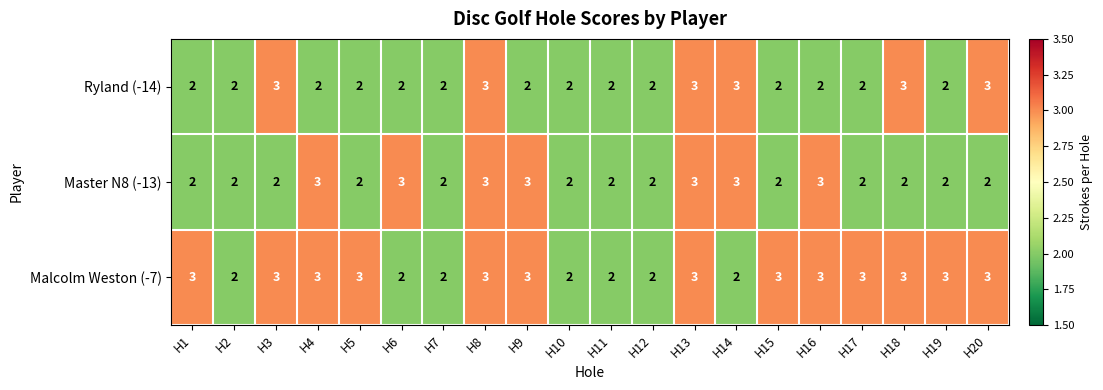

Which series has the largest total across all categories?

Malcolm Weston (-7)